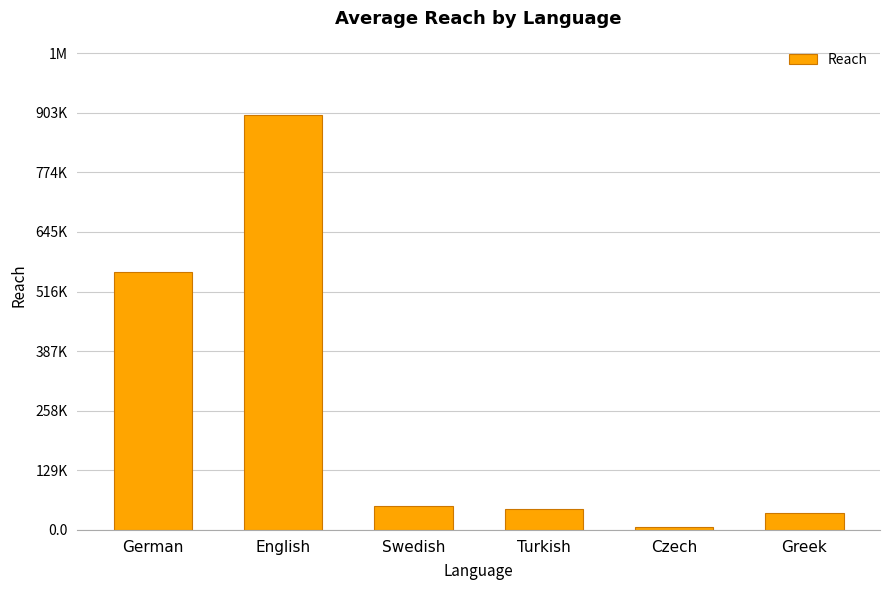

At which label is the value closest to 452568?

German